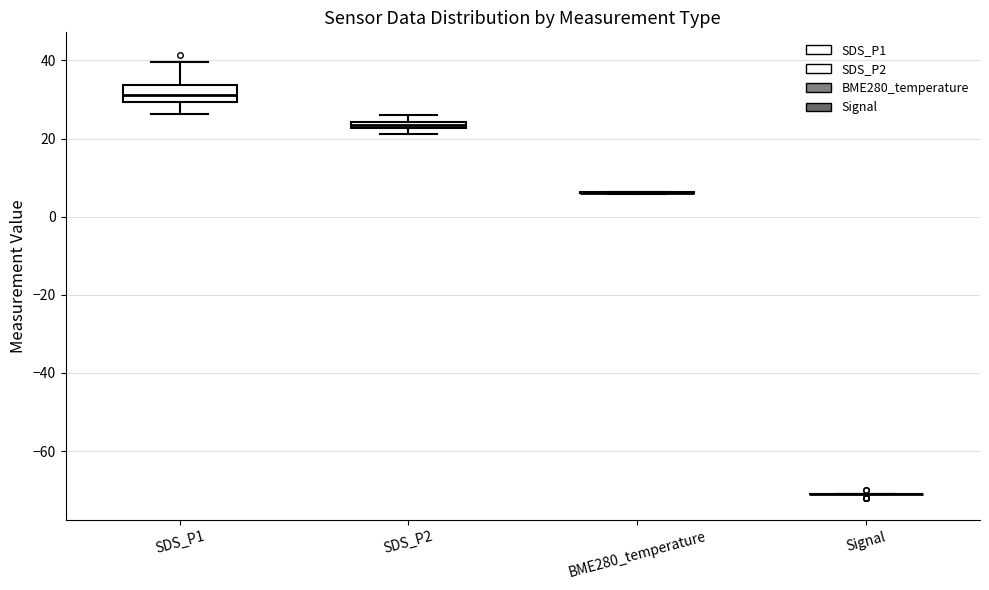

Comparing the boxes themselves (not the whiskers), which one is the tallest?

SDS_P1